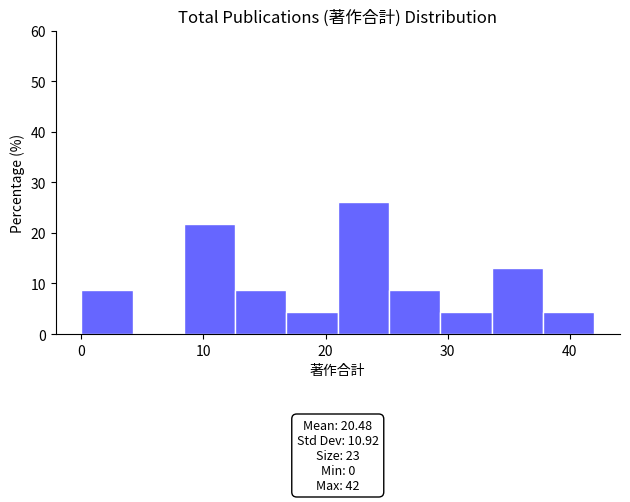

Over which range of the x-axis is the bar tallest?

21.0 to 25.2